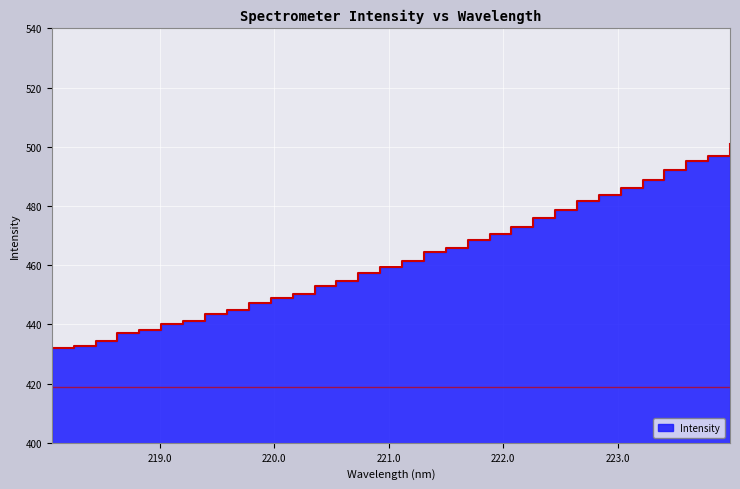

Count the number of values greater than 461.

16